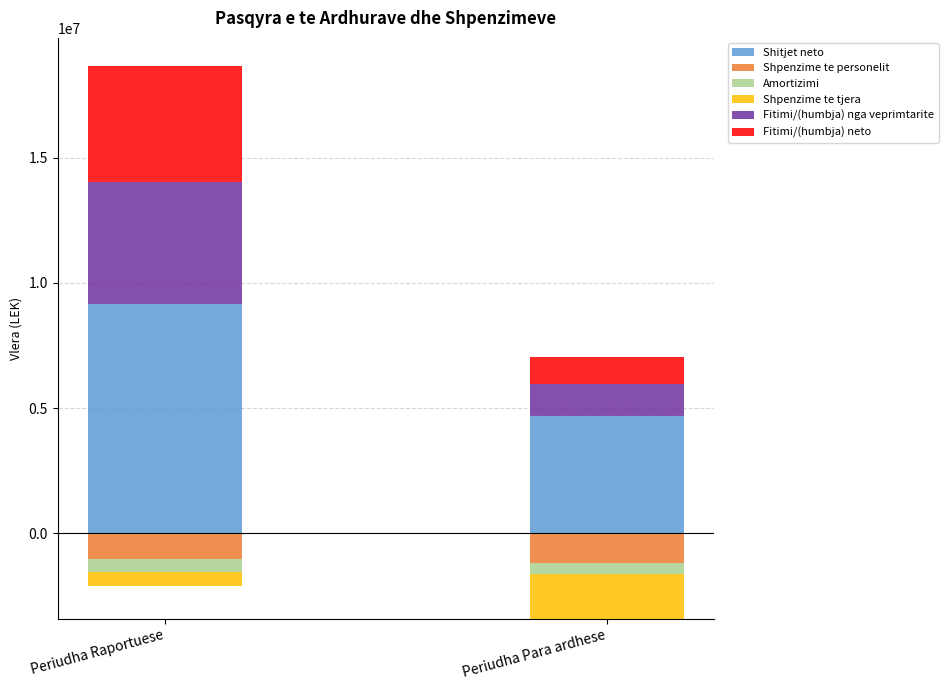

At which category is the sum across all series the highest?

Periudha Raportuese